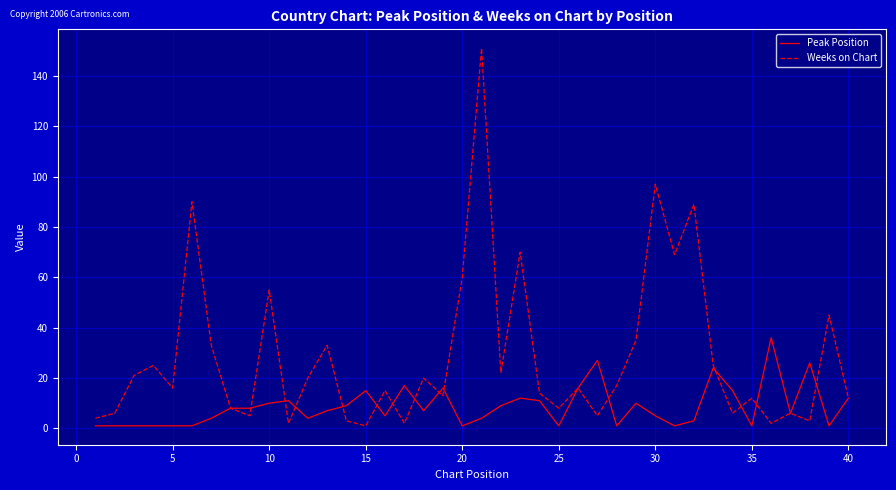

What is the sum of all Peak Position values?

349